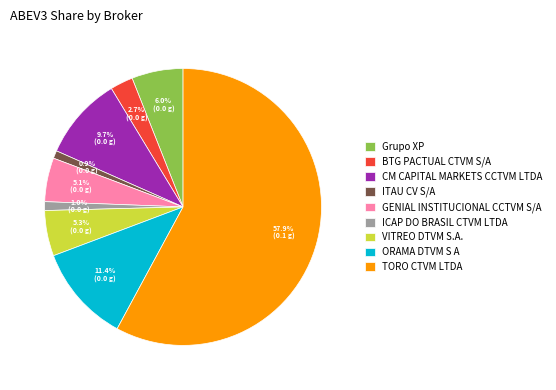

What is the largest slice in the pie chart?

TORO CTVM LTDA